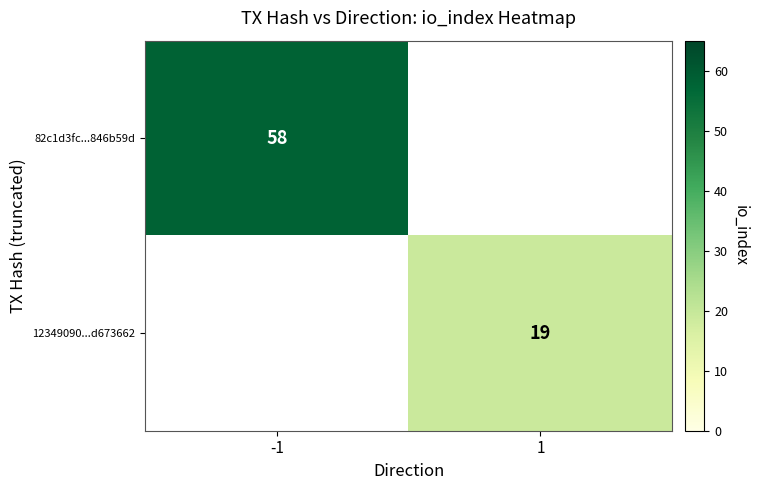

Which has a higher value, -1 or 1?

-1